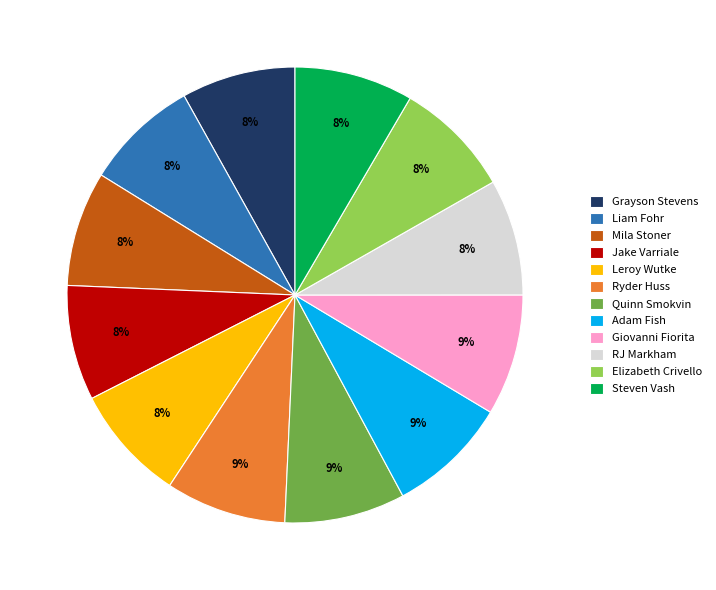

What is the ratio of the value at Grayson Stevens to the value at Elizabeth Crivello?

1.0